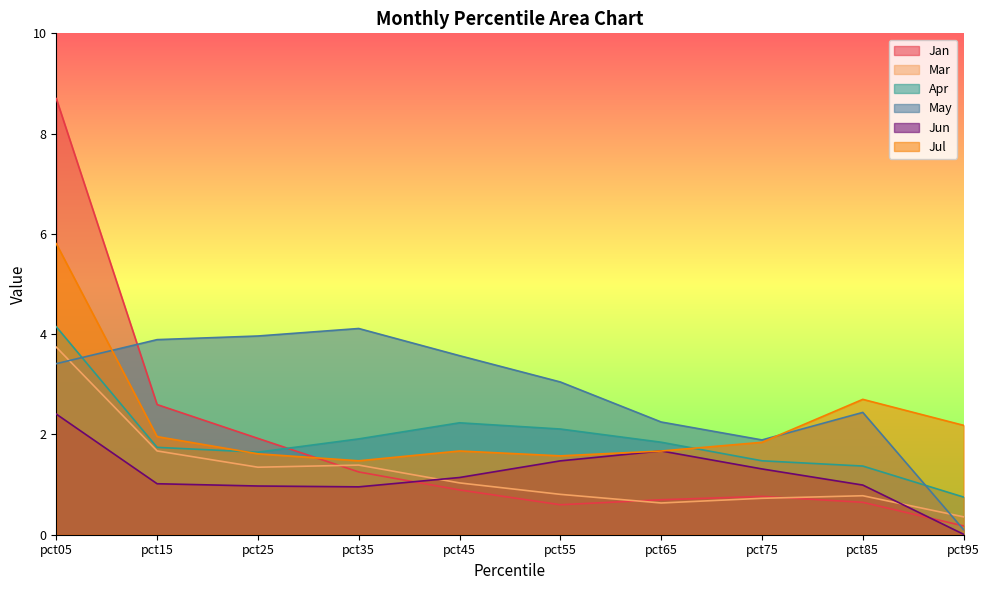

Reading left to right, extract all data points from this chart.

Jan: 8.7	2.6	1.9	1.3	0.9	0.6	0.7	0.8	0.6	0.2
Mar: 3.7	1.7	1.3	1.4	1.0	0.8	0.6	0.7	0.8	0.4
Apr: 4.1	1.7	1.6	1.9	2.2	2.1	1.8	1.5	1.4	0.8
May: 3.4	3.9	4.0	4.1	3.6	3.0	2.2	1.9	2.4	0.1
Jun: 2.4	1.0	1.0	1.0	1.1	1.5	1.7	1.3	1.0	0.0
Jul: 5.8	2.0	1.6	1.5	1.7	1.6	1.7	1.8	2.7	2.2